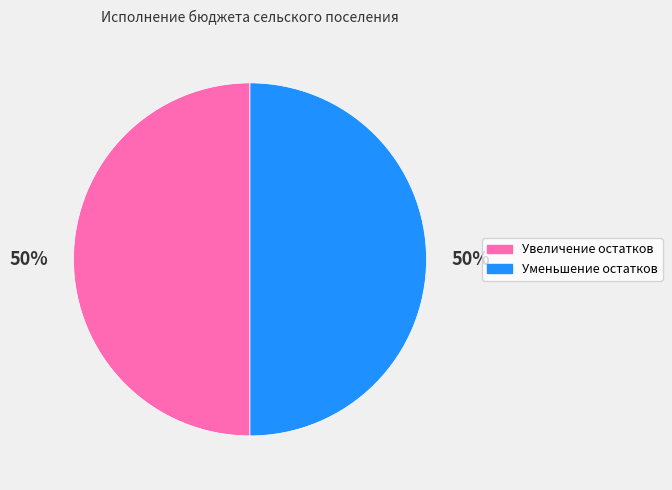

What percentage is the Уменьшение остатков slice, to the nearest percent?

50%